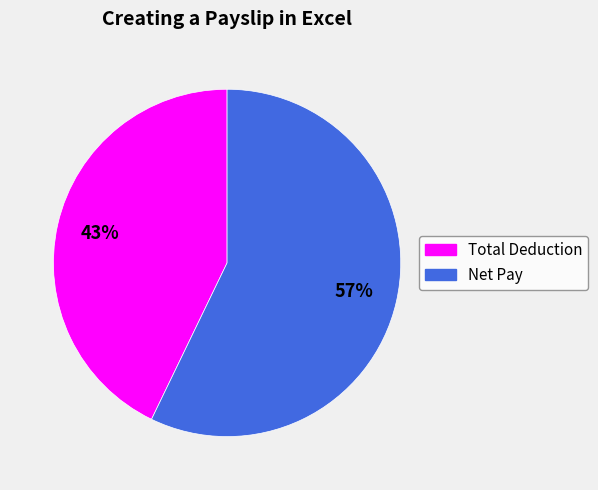

Which slice is the largest?

Net Pay